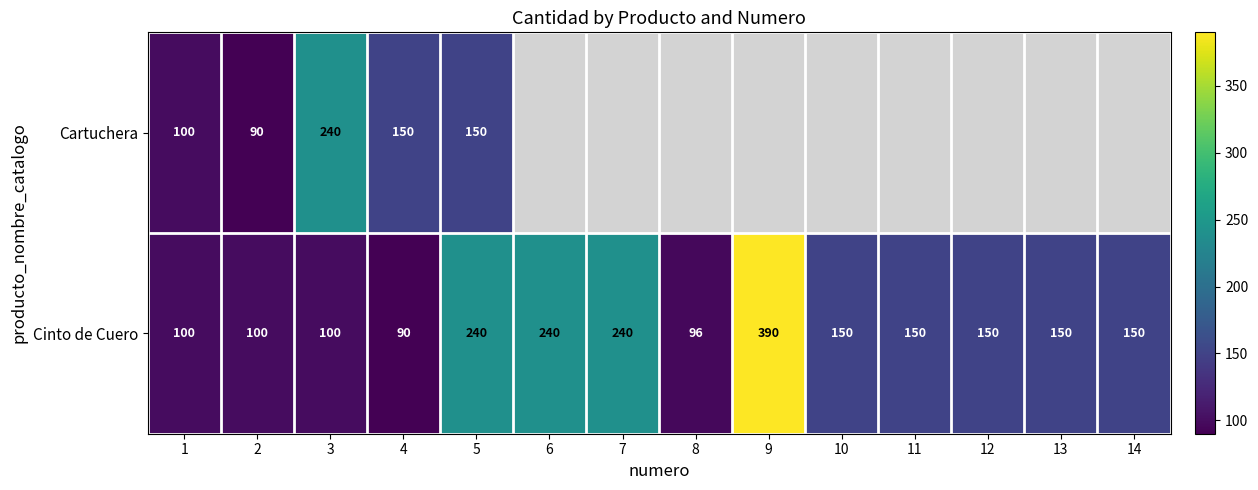

The Cinto de Cuero series shows 150 at 11. True or false?

True